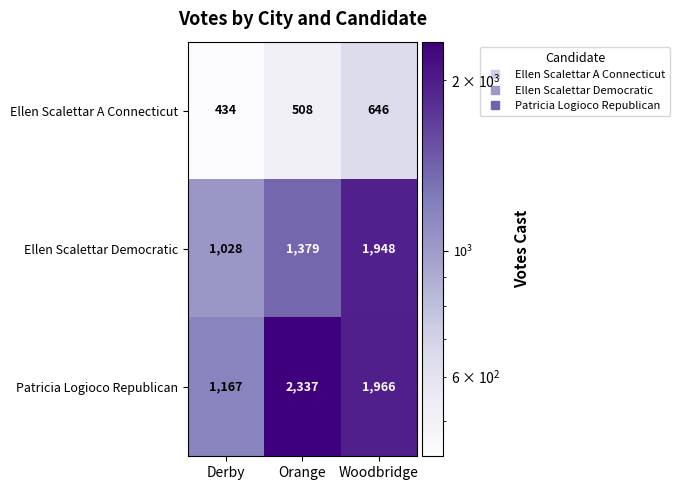

What is the total value across all series at Orange?

4224